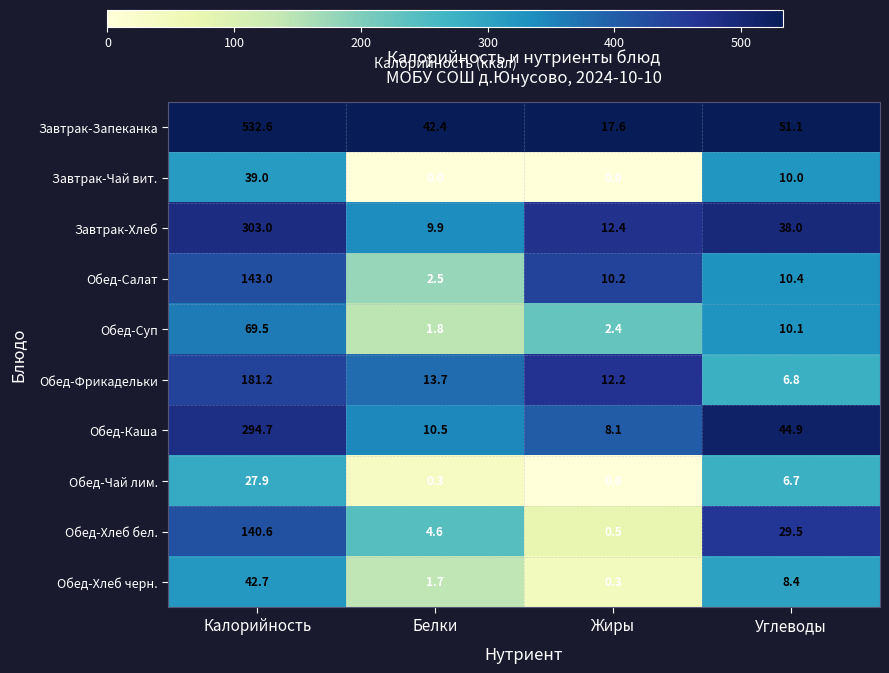

The Обед-Чай лим. series shows 6.7 at Углеводы. True or false?

True